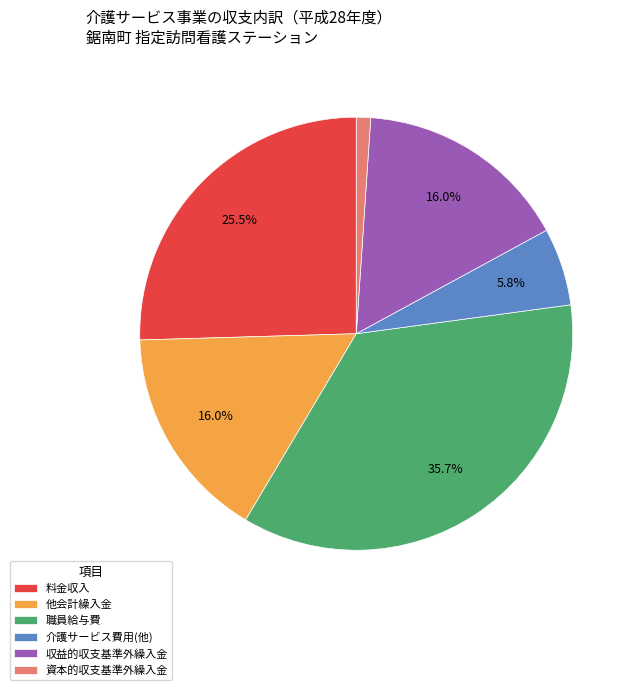

What percentage is NOT represented by 収益的収支基準外繰入金?

84.0%